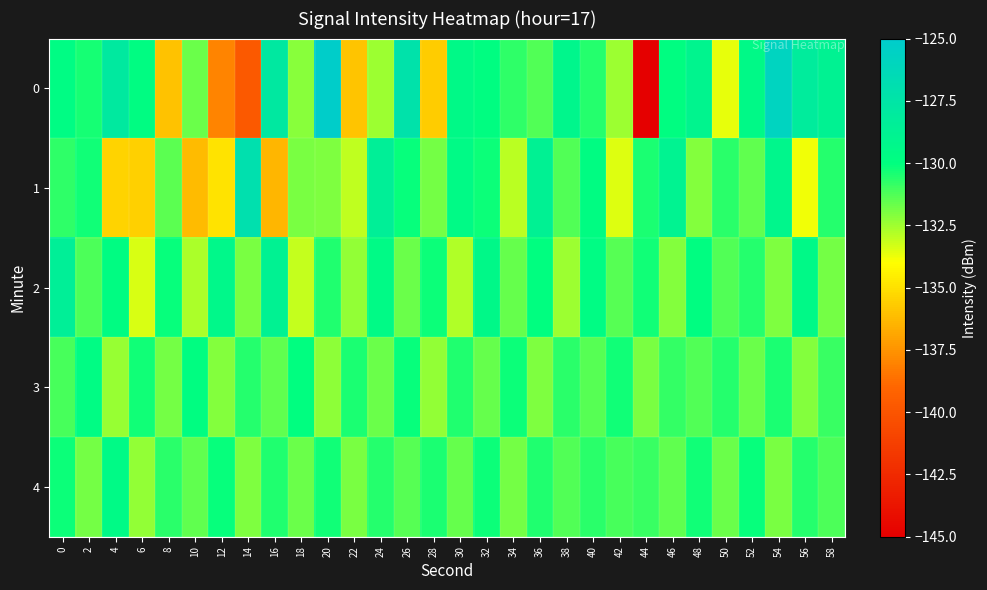

Rank the series by their maximum value, from lowest to highest.

3, 4, 2, 1, 0